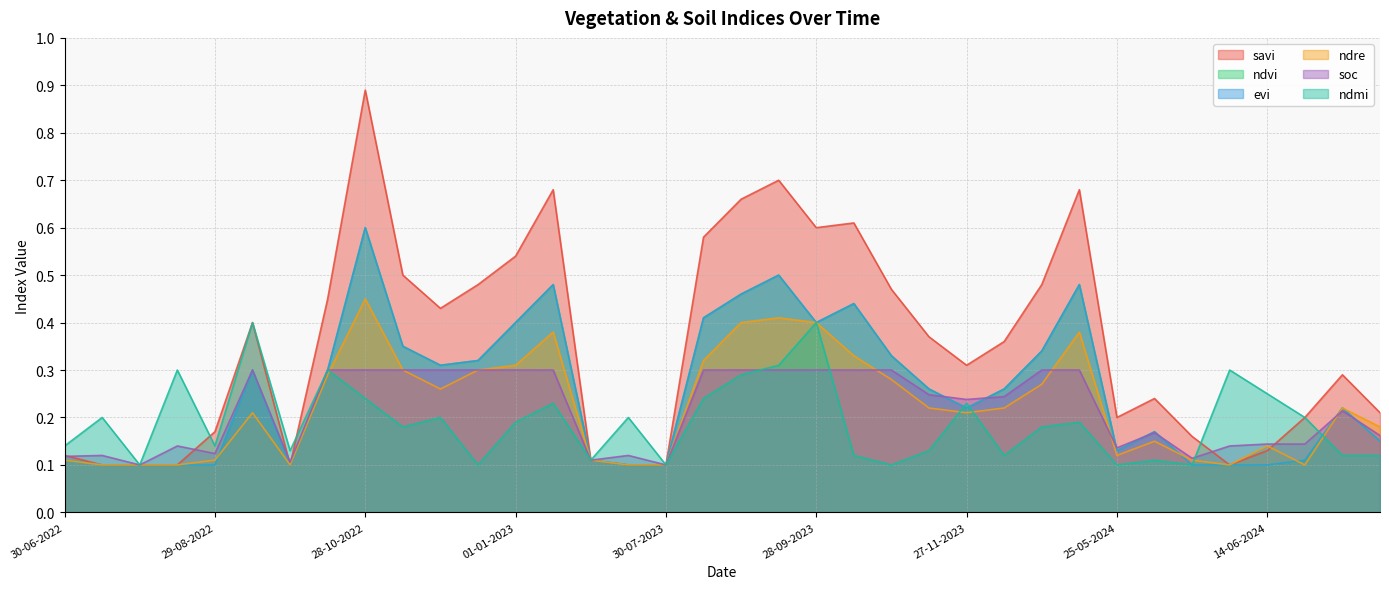

What is the approximate value of ndvi at 12-11-2022?

0.3